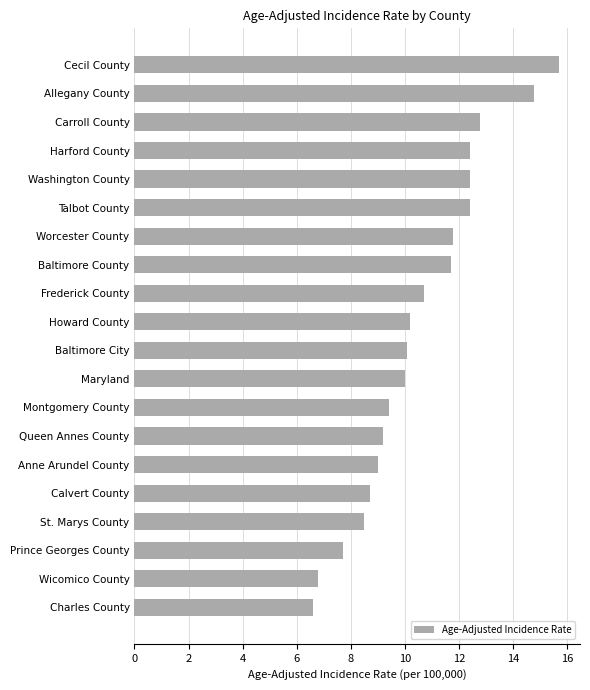

The chart shows a value of 5.3 at Talbot County. True or false?

False